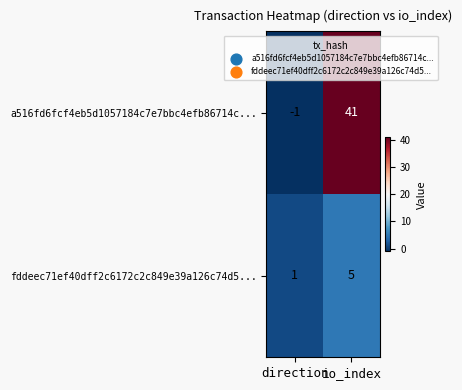

Count the number of data series in this chart.

2